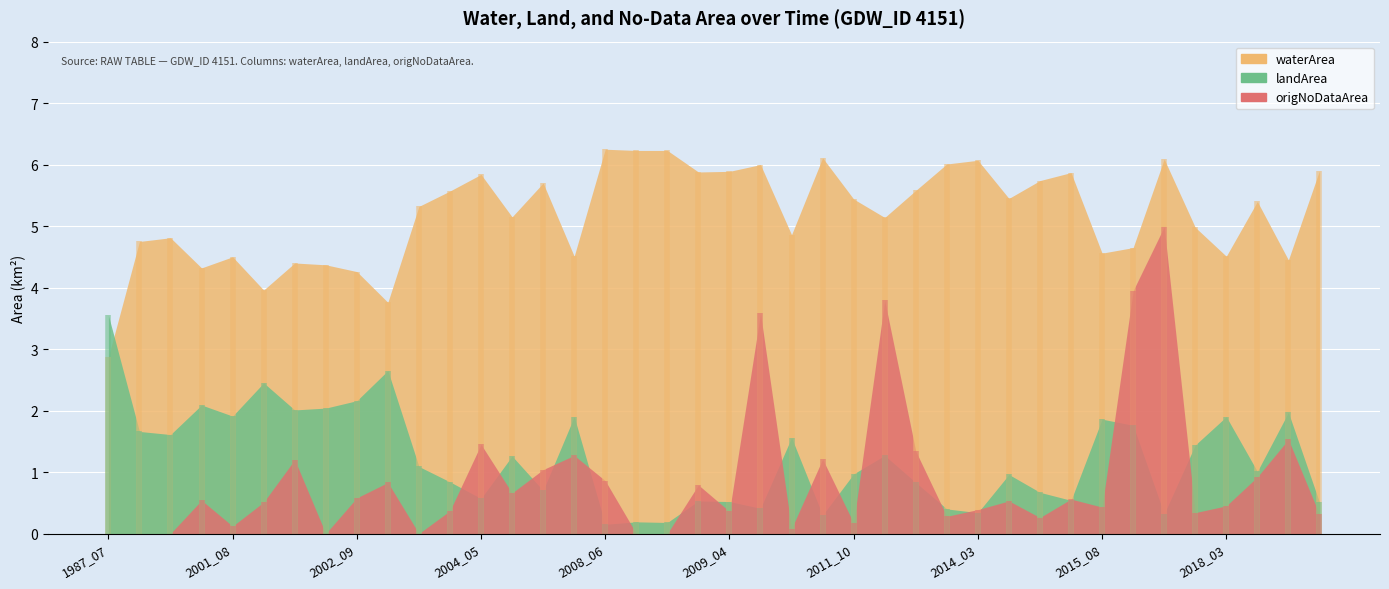

How many lines are shown in the chart?

3